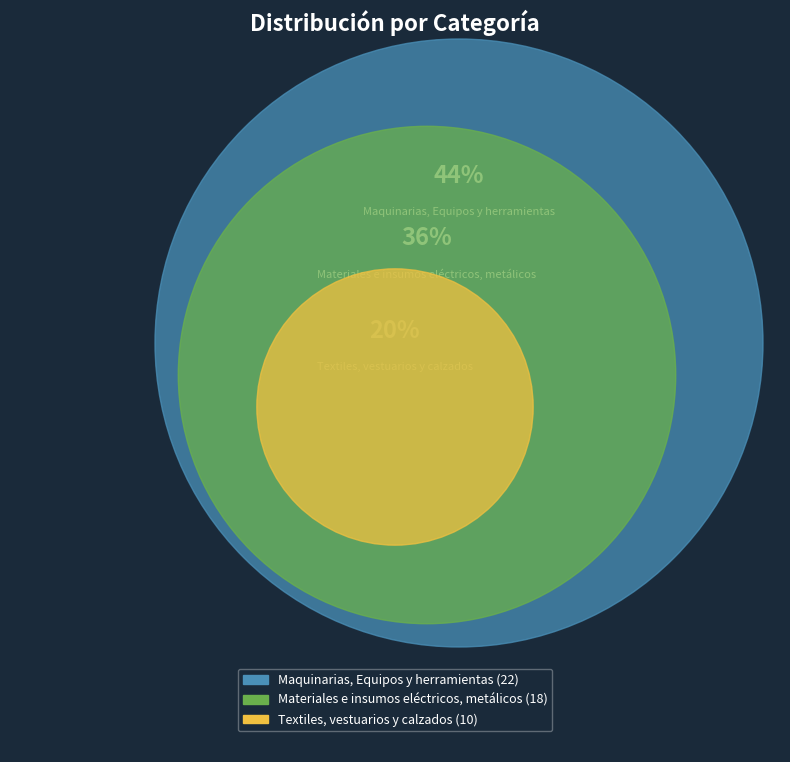

To the nearest percent, what percentage of the pie is Maquinarias, Equipos y herramientas?

44%